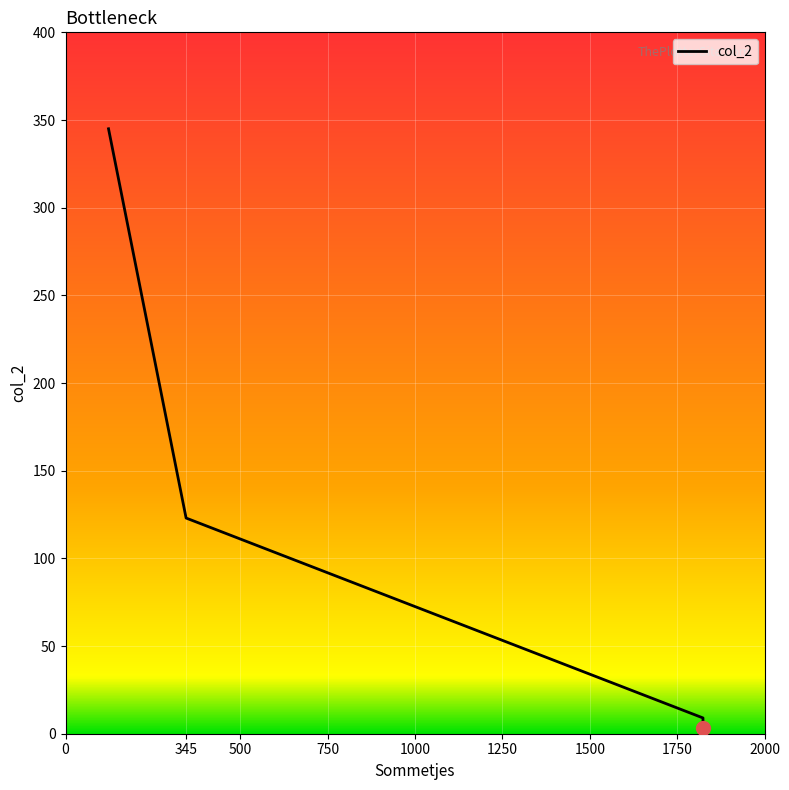

At which label is the value closest to 174?

345